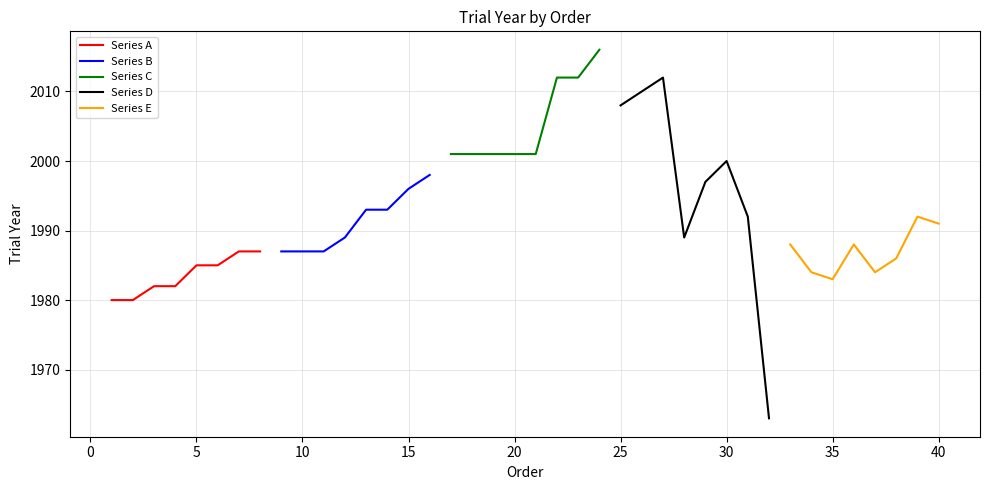

Reading left to right, list all the values displayed in this chart.

Series A: 1980	1980	1982	1982	1985	1985	1987	1987
Series B: 1987	1987	1987	1989	1993	1993	1996	1998
Series C: 2001	2001	2001	2001	2001	2012	2012	2016
Series D: 2008	2010	2012	1989	1997	2000	1992	1963
Series E: 1988	1984	1983	1988	1984	1986	1992	1991